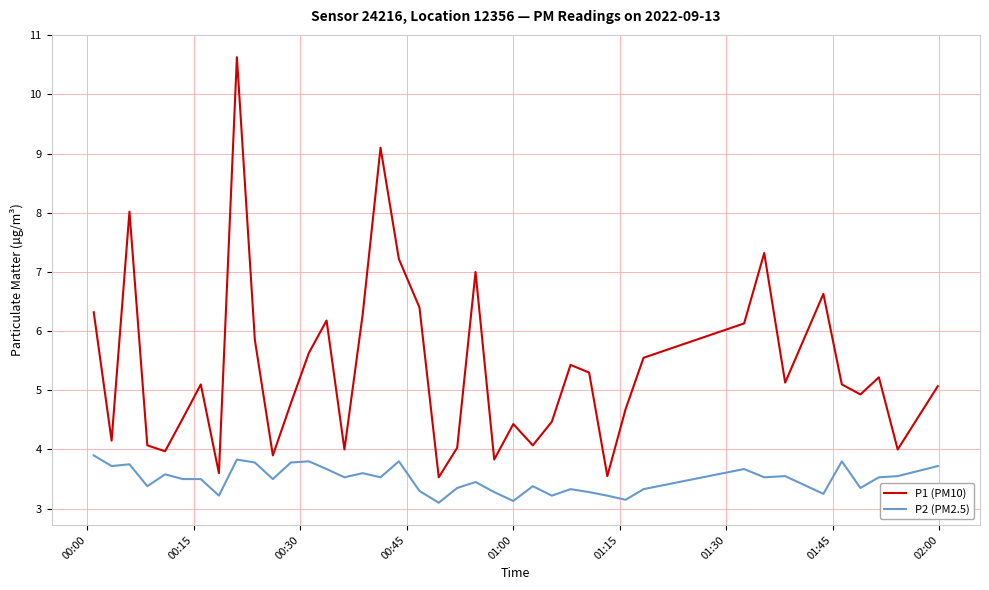

What is the difference between the second highest and minimum values in the P1 (PM10) series?

5.6